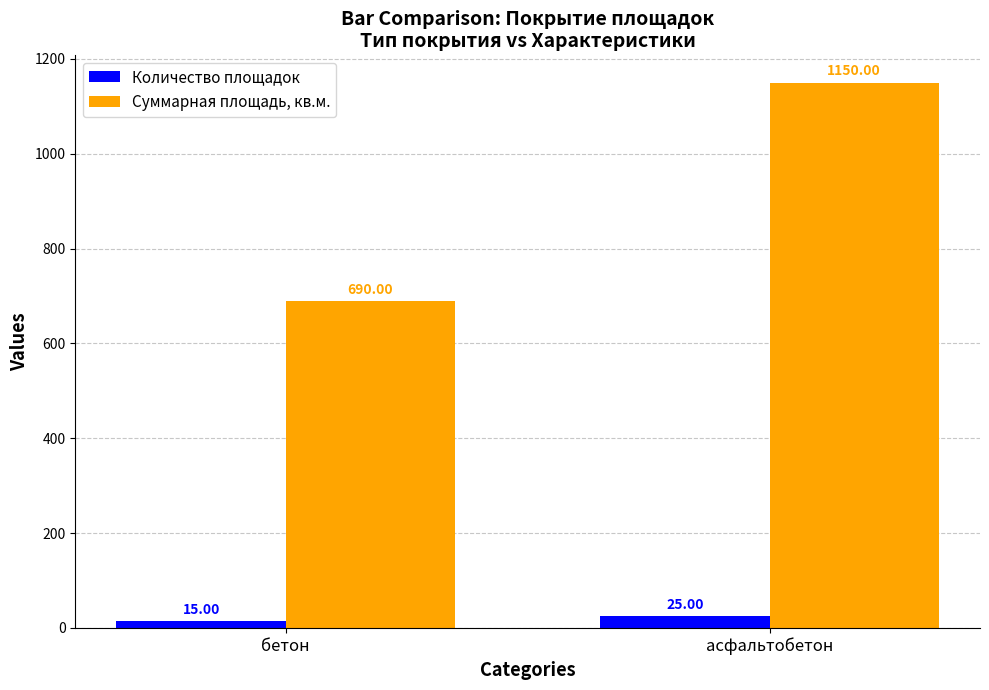

What is the average value of the Суммарная площадь, кв.м. series?

920